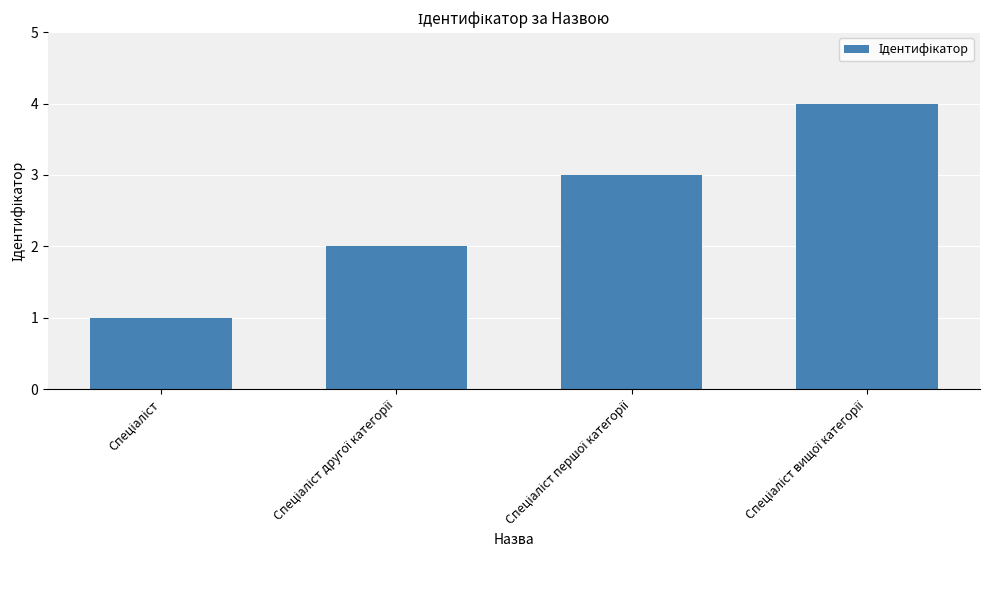

How many values are between 2 and 4?

3